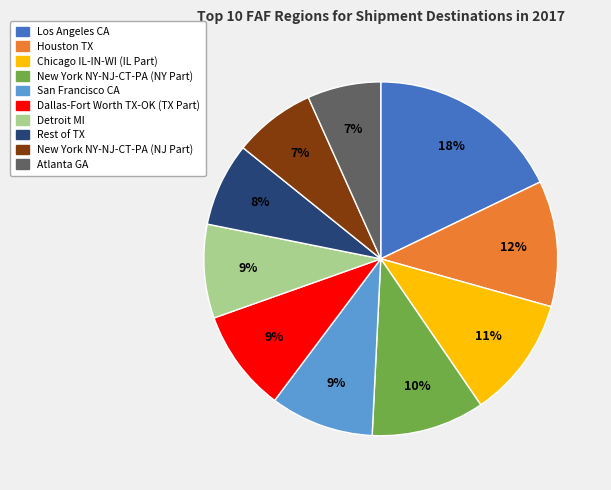

Which category has the biggest portion of the pie?

Los Angeles CA